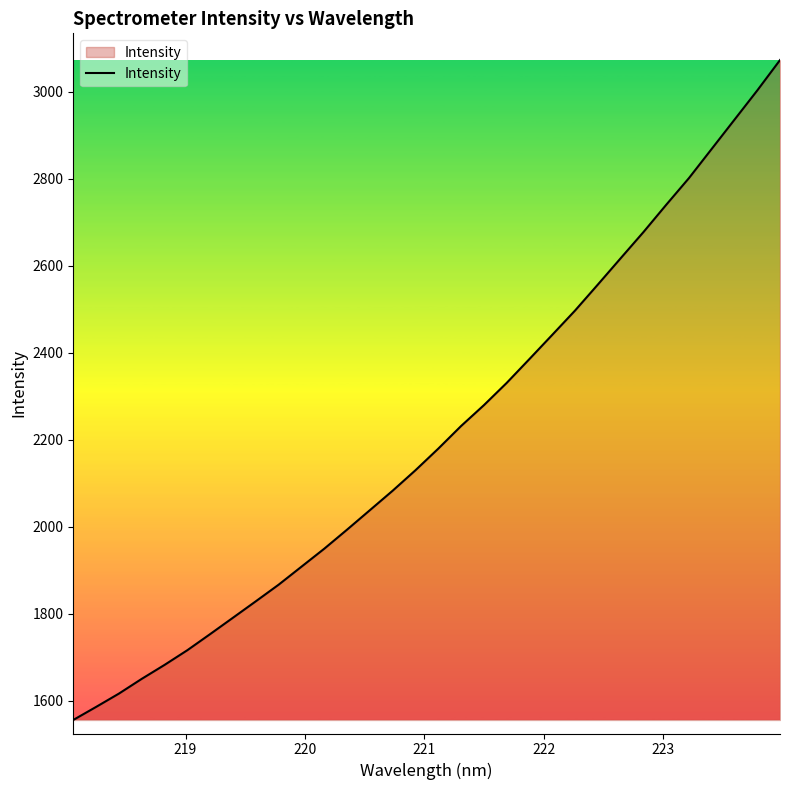

Does the chart display data point markers on the line(s)?

No